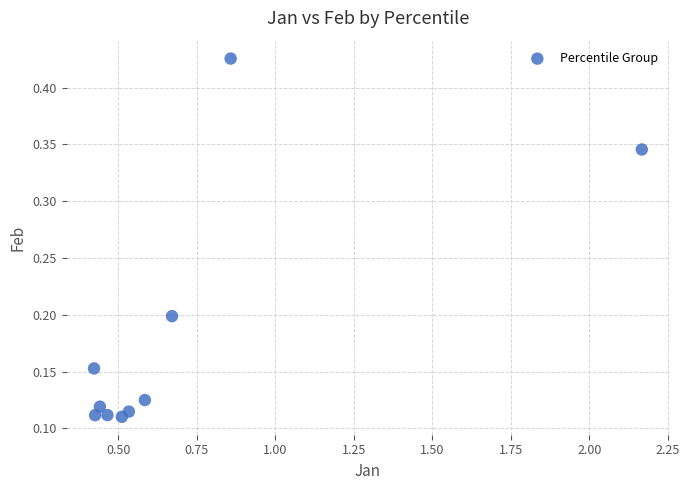

What is the range of X values (max minus min)?

1.7